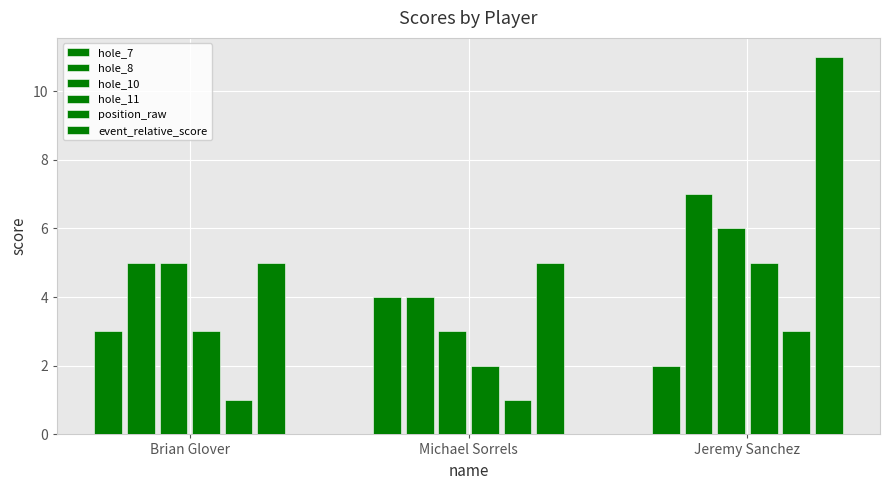

Is it true that hole_11 equals 3 at Brian Glover?

True